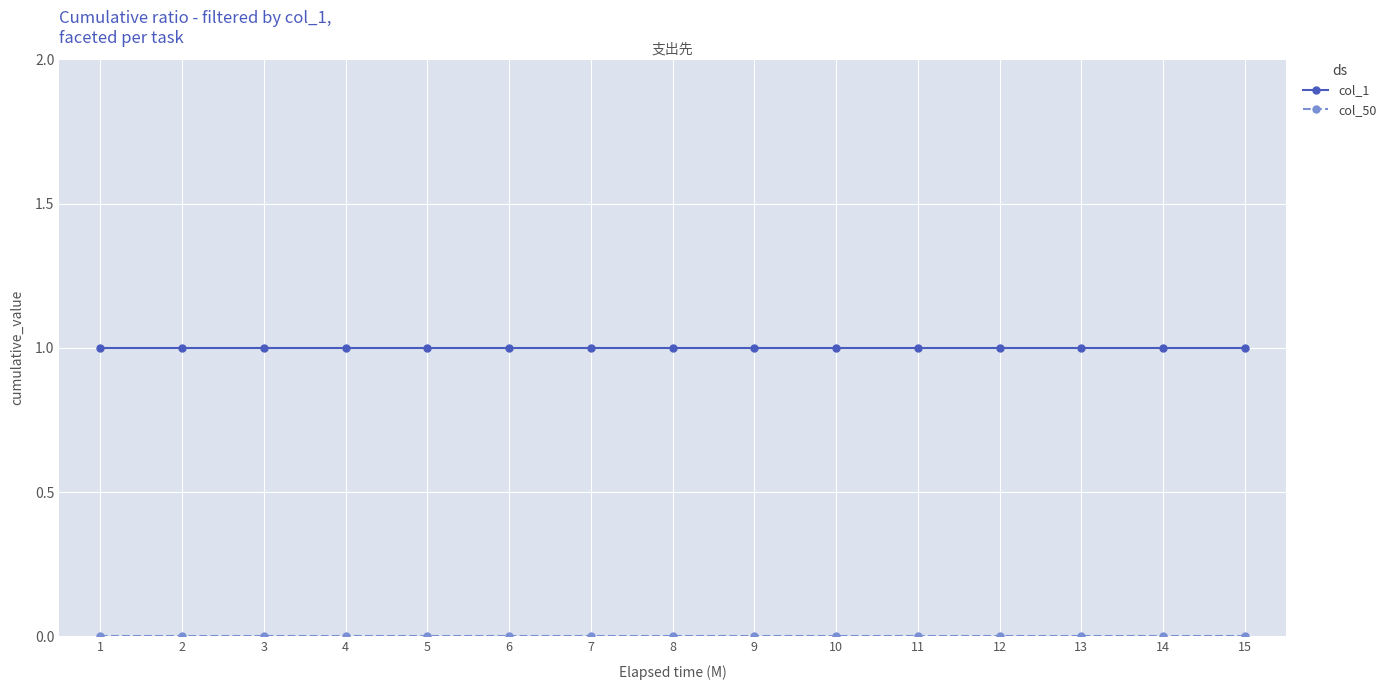

Which series has the largest total across all categories?

col_1